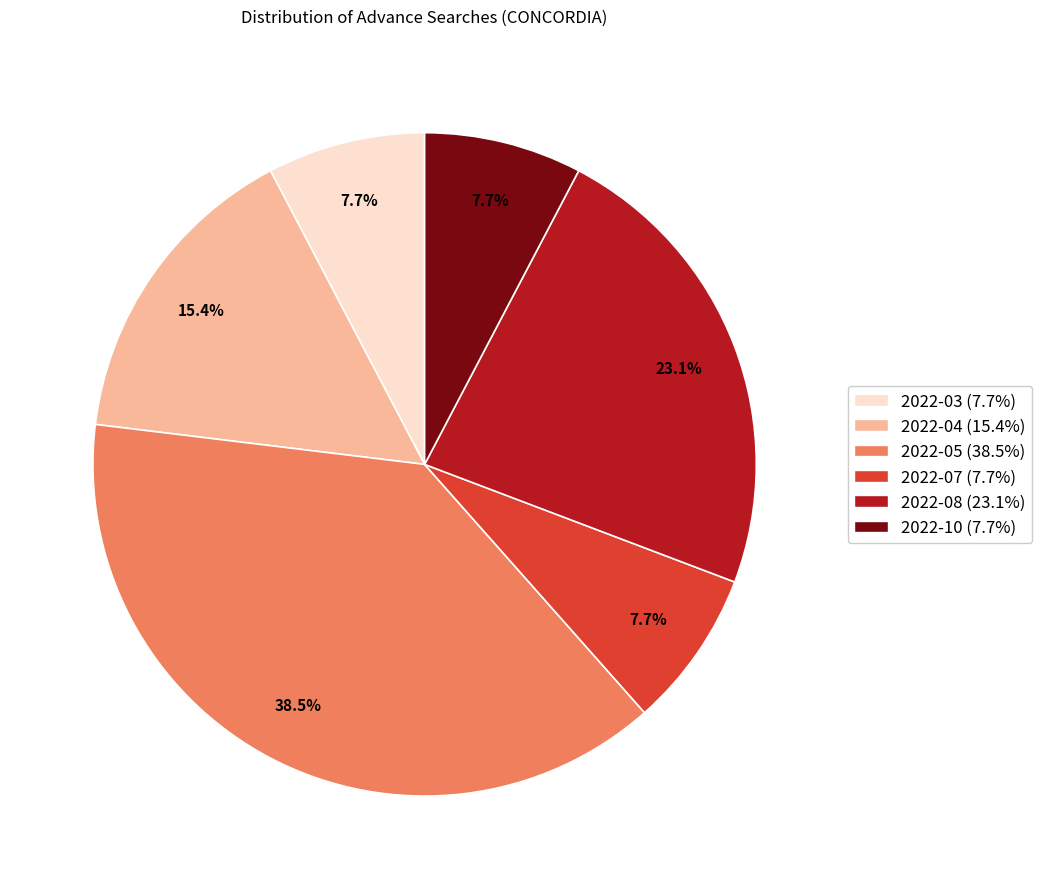

Approximately how many times larger is the value at 2022-03 compared to 2022-04?

0.5